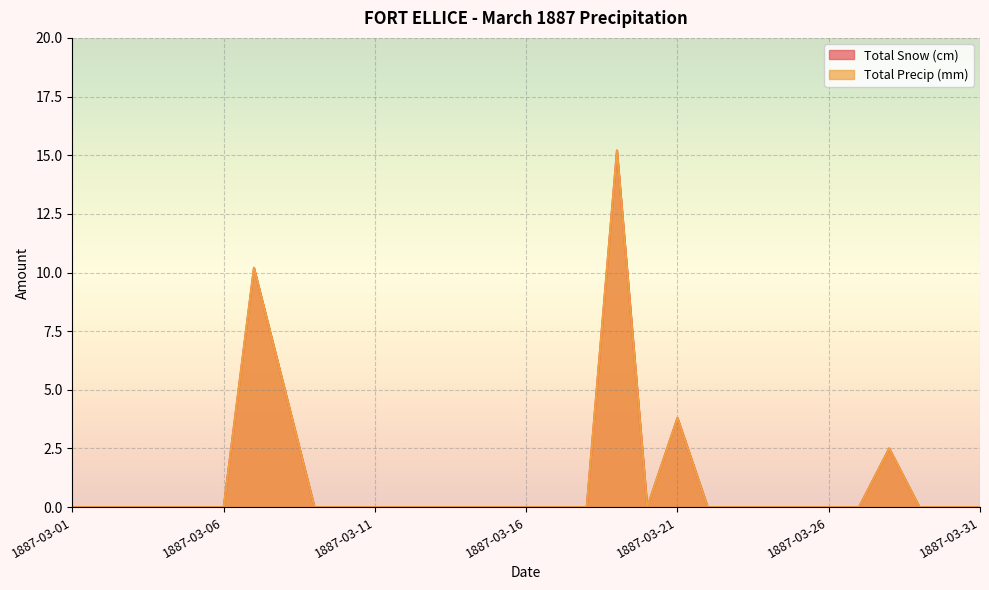

How many data points does each series have?

31